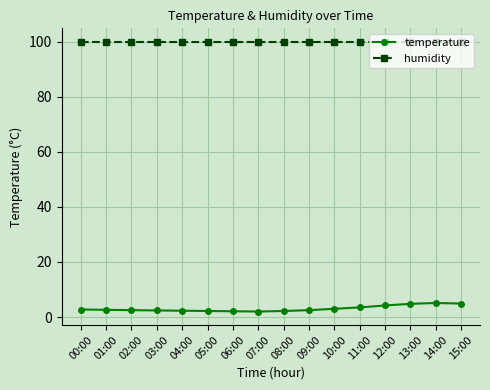

What is the highest value of the temperature series?

5.1